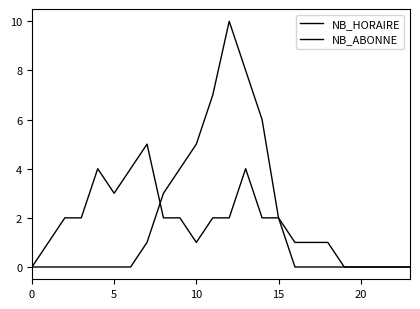

True or false: NB_ABONNE has more than 2 interior local peaks.

True